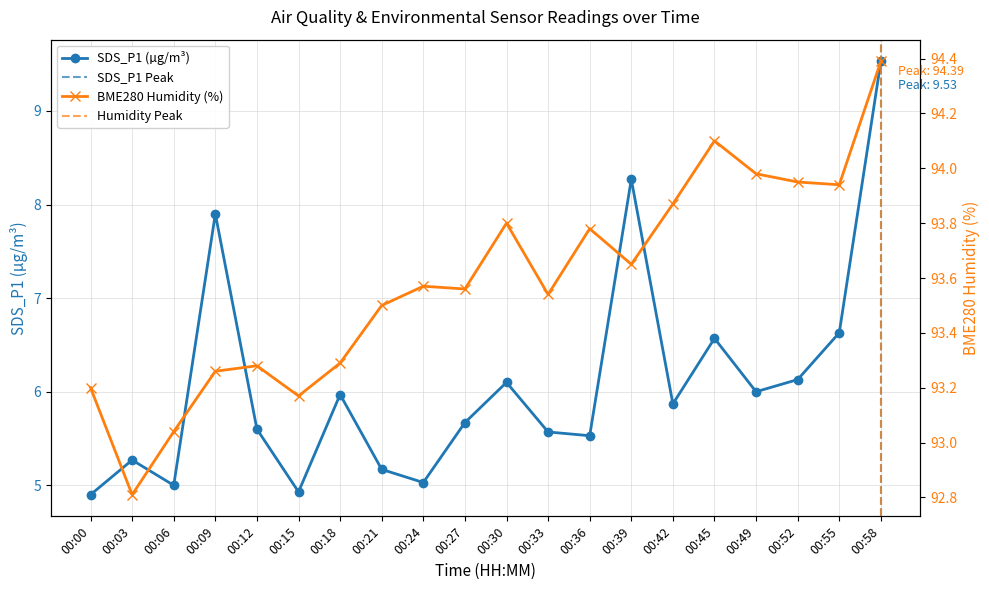

True or false: BME280_humidity has more than 1 points higher than both neighbors.

True